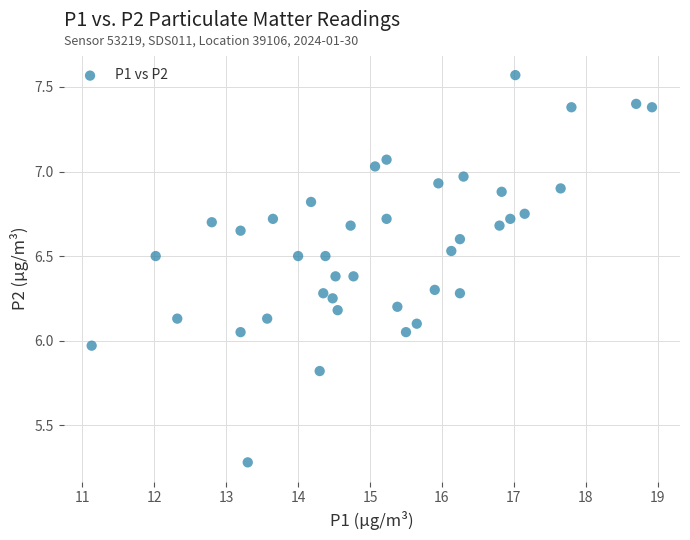

What is the range of Y values (max minus min)?

2.3